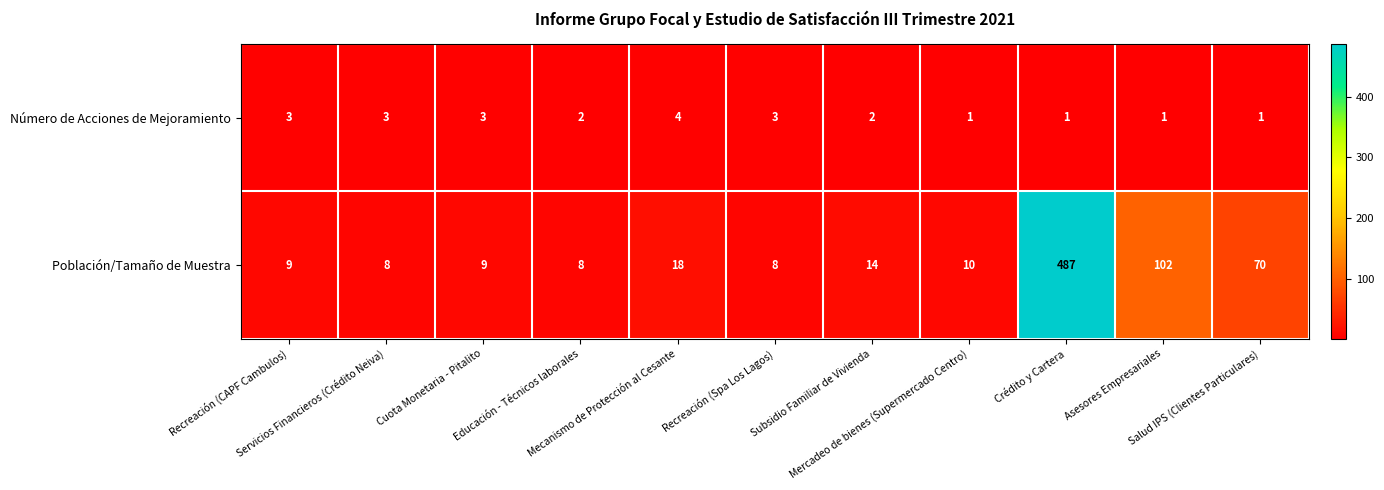

What is the difference between the maximum and second lowest values in the Población/Tamaño de Muestra series?

479